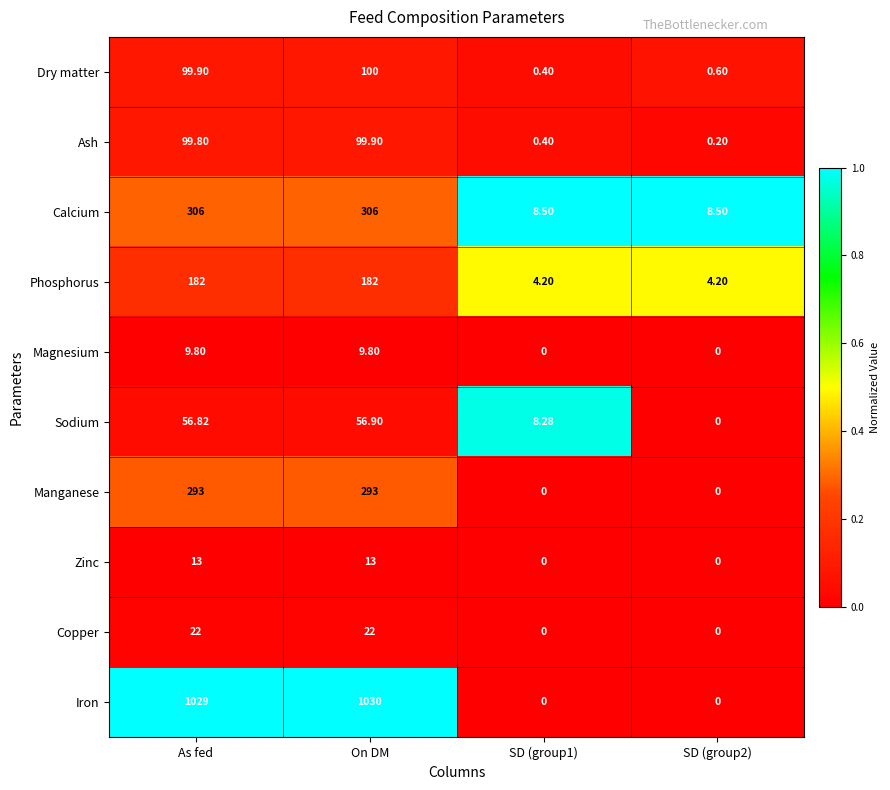

What is the spread (max minus min) of values at SD (group1)?

8.5